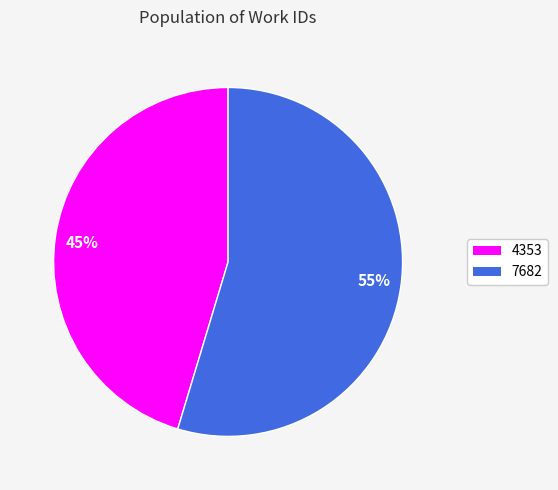

Do 55% and 45% together represent more than half of the pie?

Yes